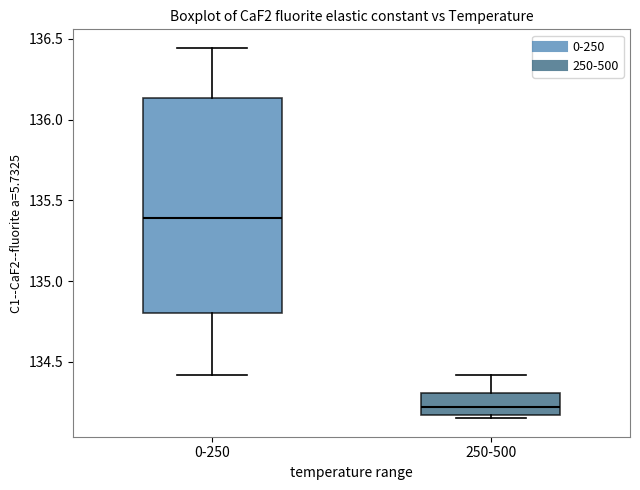

Where is the upper edge of the box for 250-500 on the y-axis? The values are not printed on the chart, so give them approximately, as read against the axis.

134.30